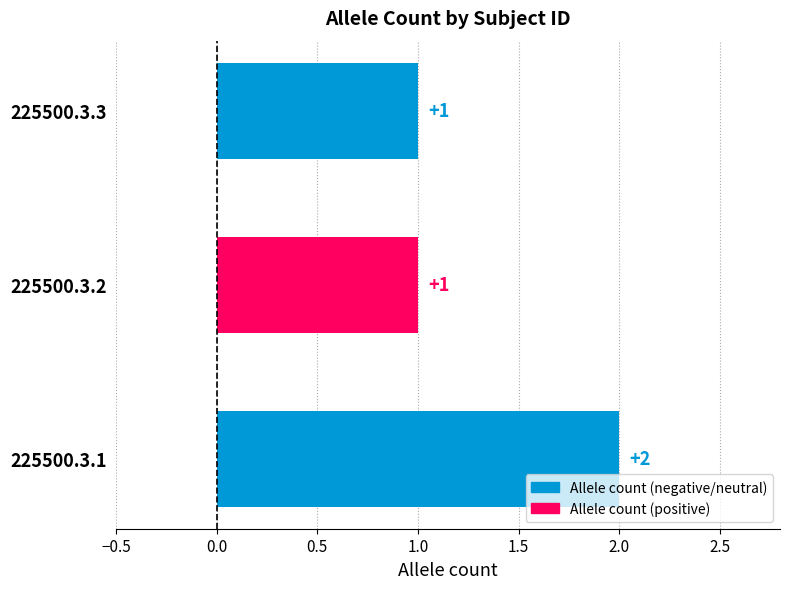

What is the average value?

1